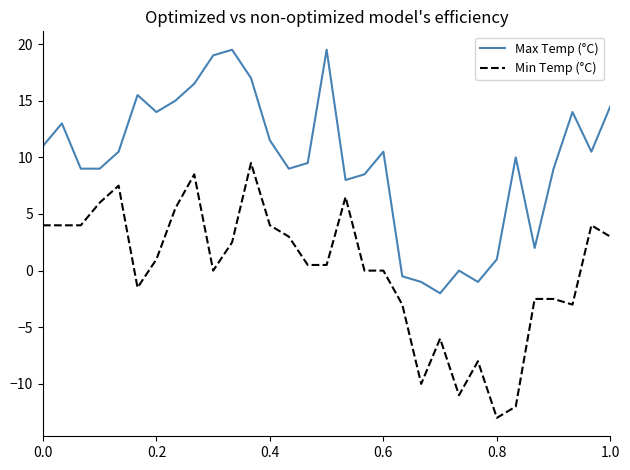

How many lines are shown in the chart?

2